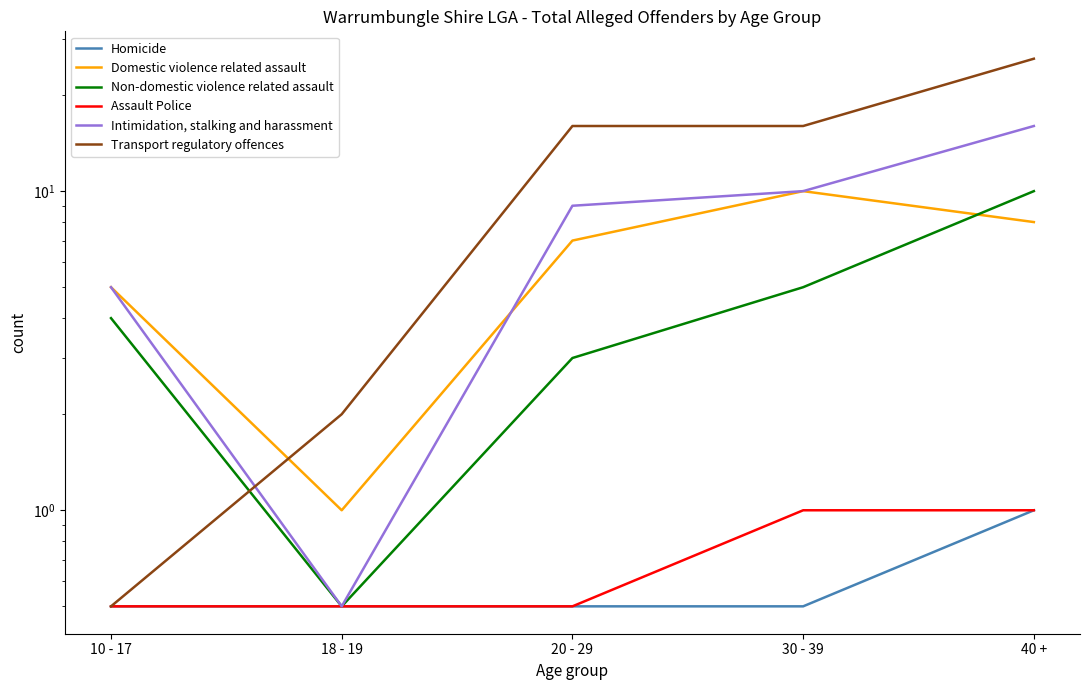

Where is Assault Police nearest to the value 0?

10 - 17